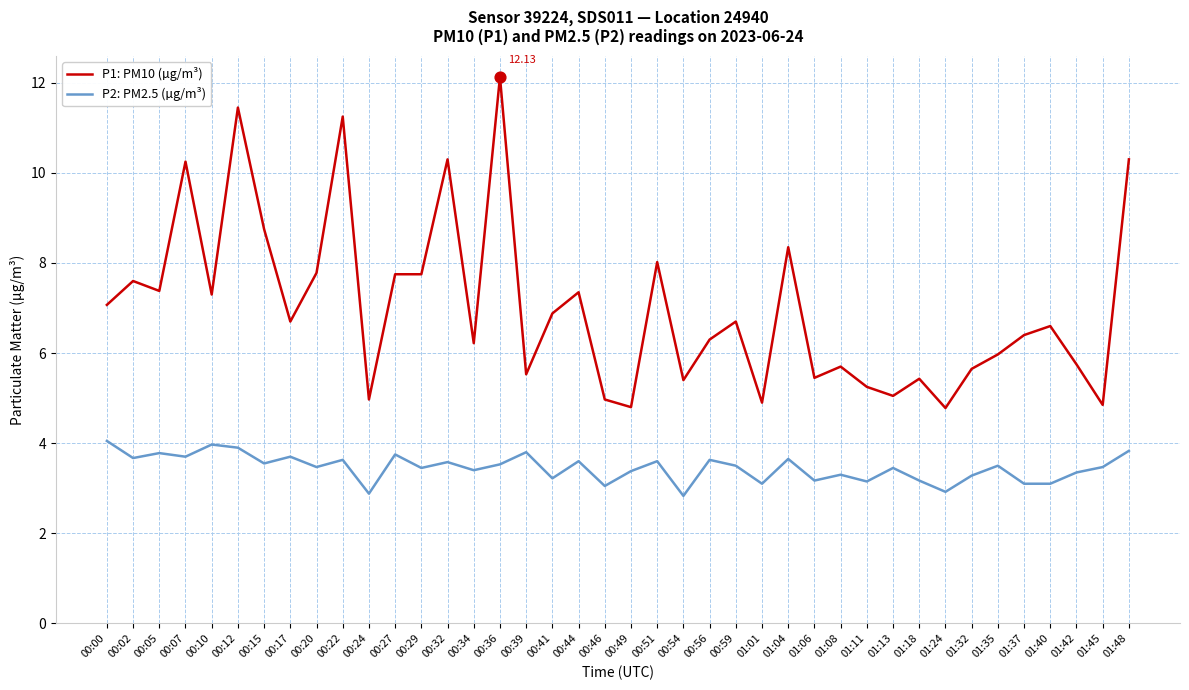

Which series has the largest total across all categories?

P1: PM10 (µg/m³)